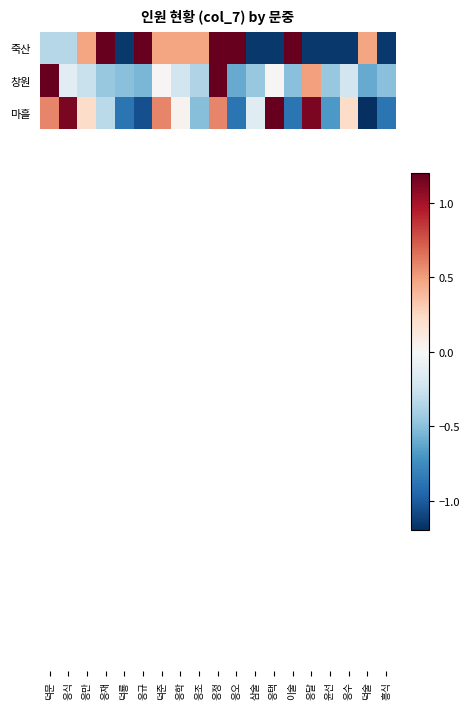

Which series has the largest total across all categories?

마흘